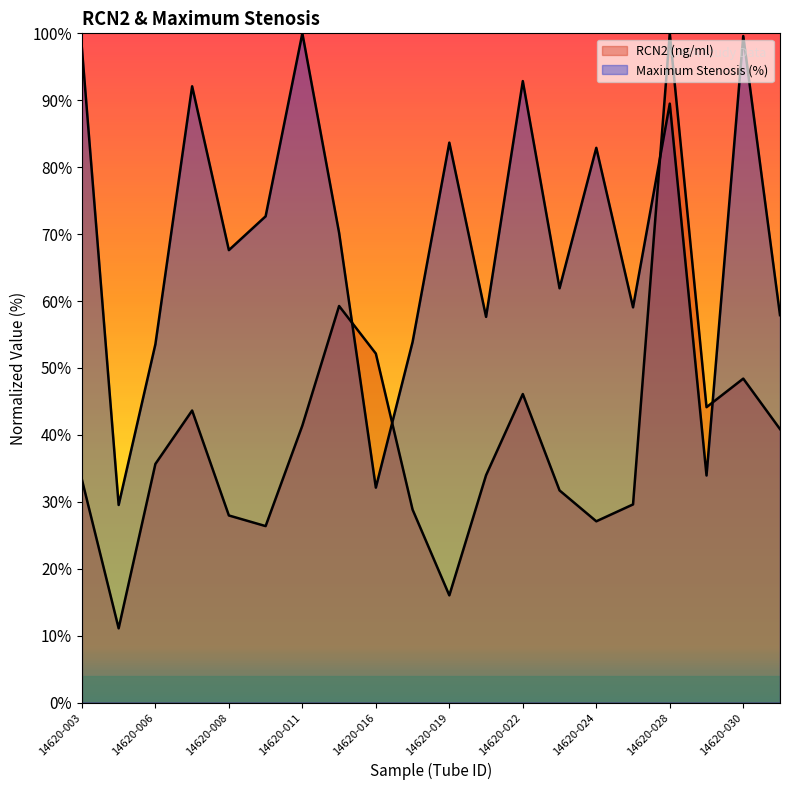

Rank the categories by RCN2 (ng/ml) value from lowest to highest.

14620-004, 14620-019, 14620-010, 14620-024, 14620-008, 14620-018, 14620-026, 14620-023, 14620-003, 14620-021, 14620-006, 14620-031, 14620-011, 14620-007, 14620-029, 14620-022, 14620-030, 14620-016, 14620-012, 14620-028